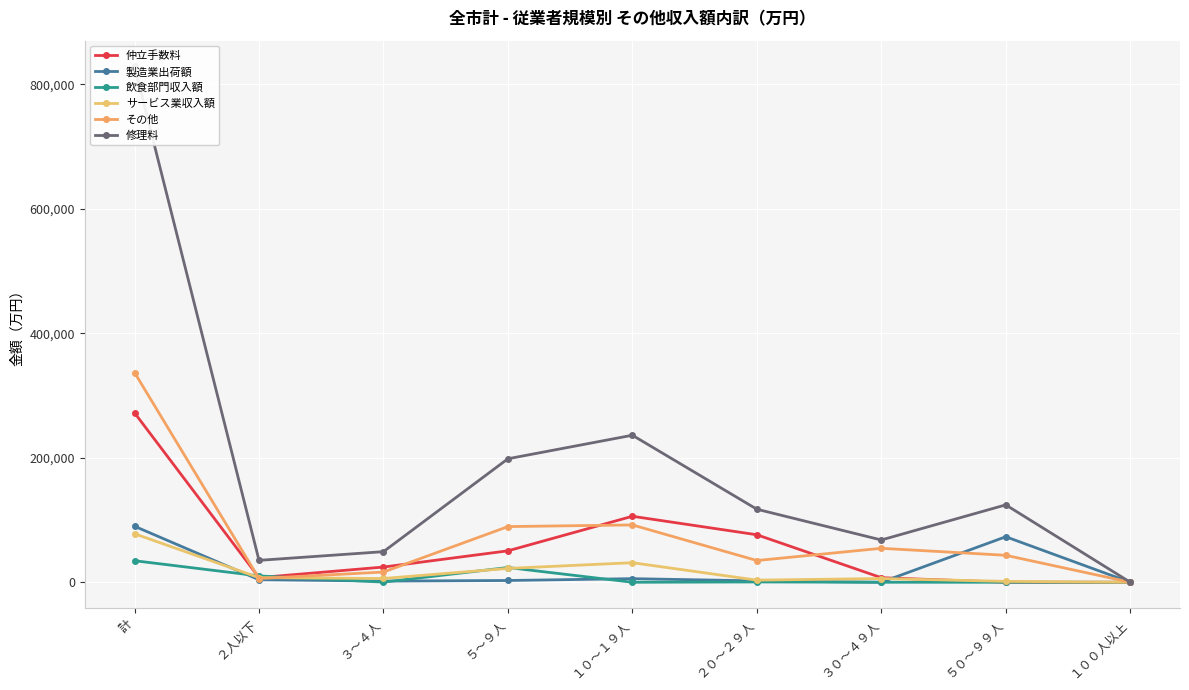

At which label is 飲食部門収入額 closest to 17307?

５～９人